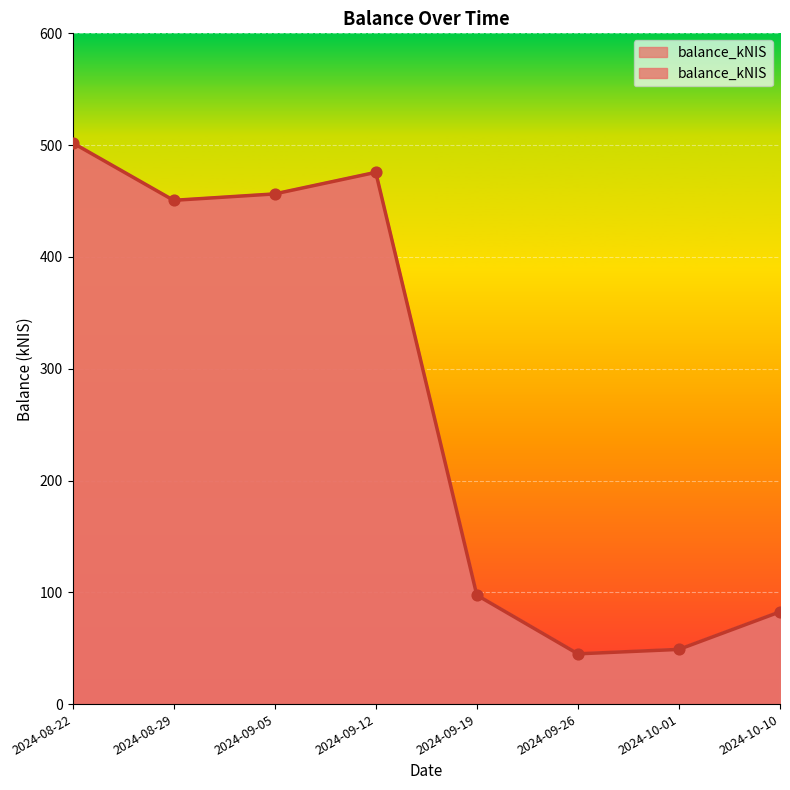

Approximately how many times larger is the value at 2024-10-01 compared to 2024-09-26?

1.1